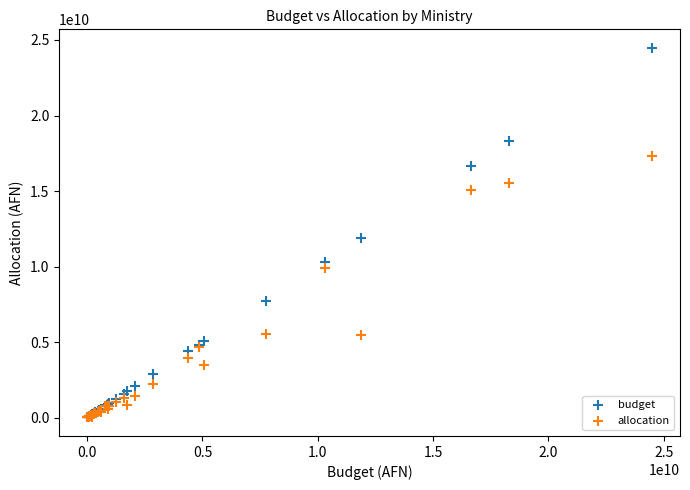

In the allocation series, what Y value is closest to 8677781982?

9922021143.7